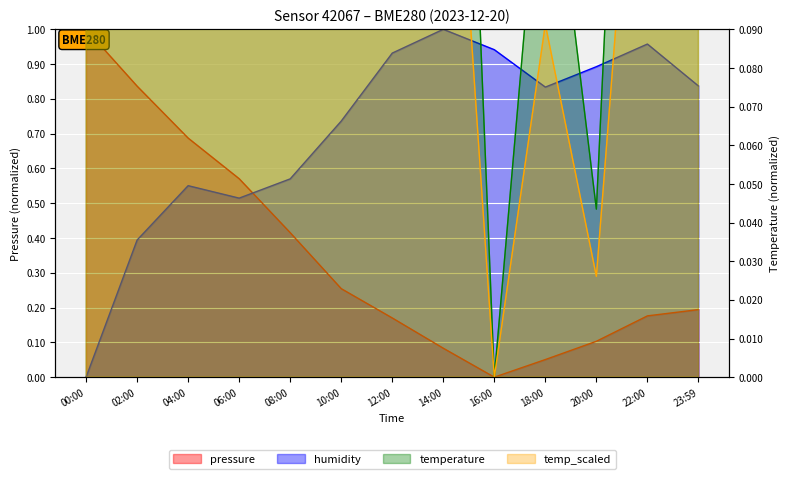

Which series changed the most between 02:00 and 20:00?

pressure